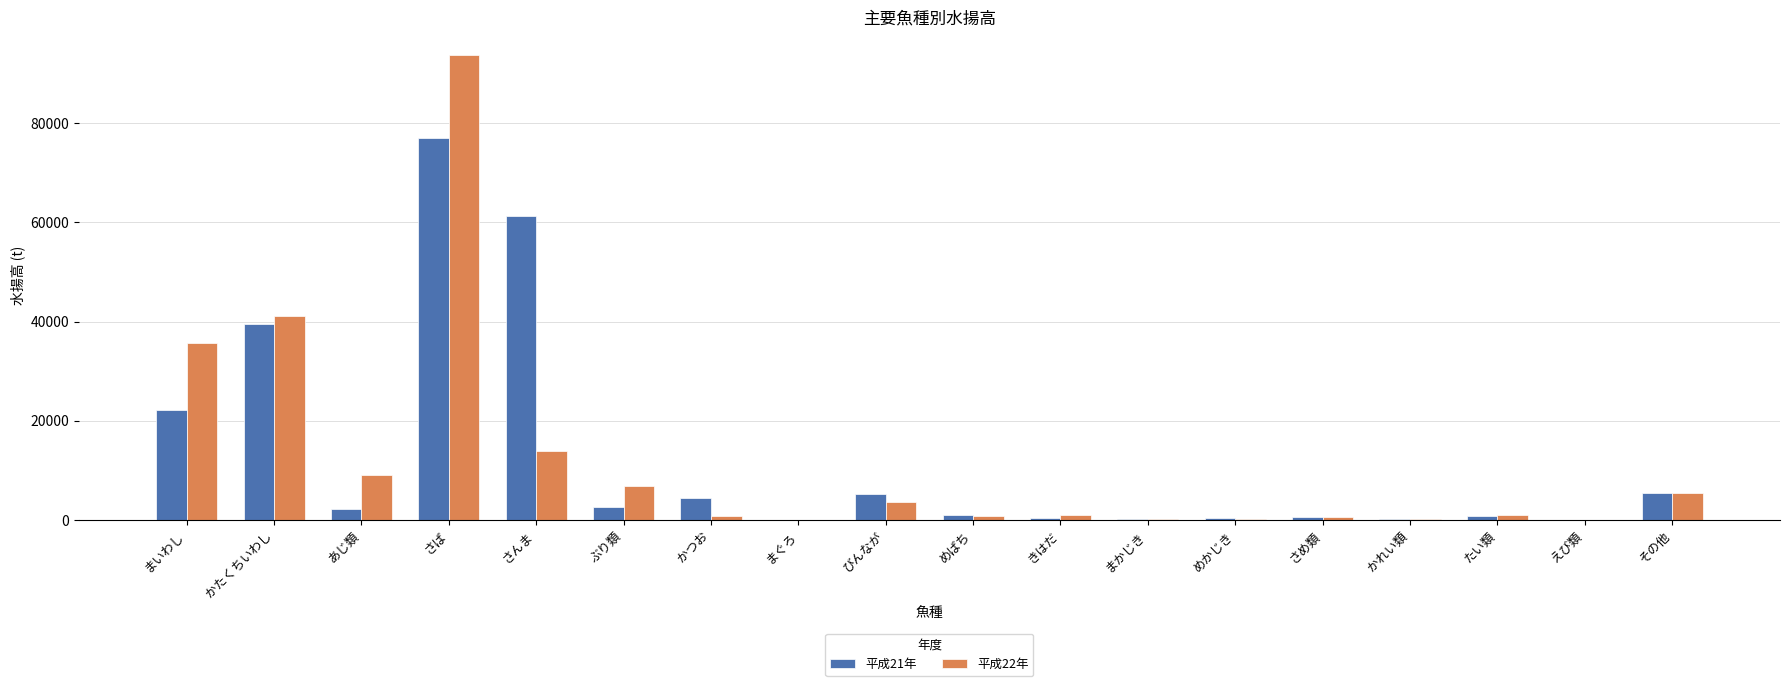

At which category is the sum across all series the highest?

さば